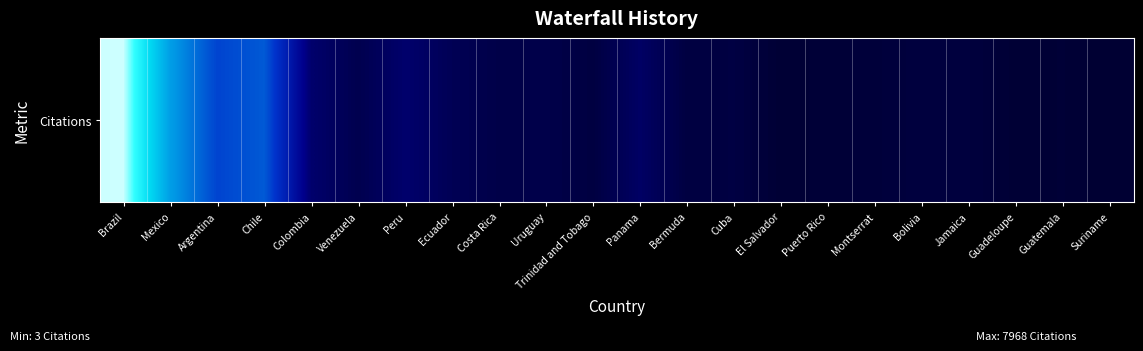

What is the maximum value shown in the chart?

7968